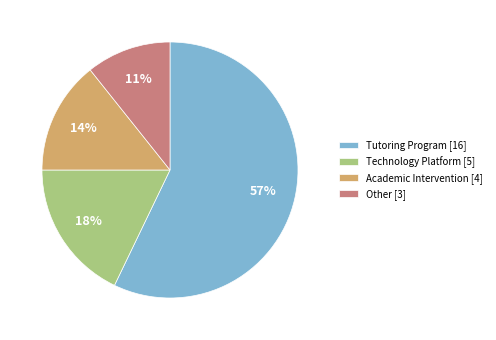

To the nearest percent, what is the average slice percentage?

25%